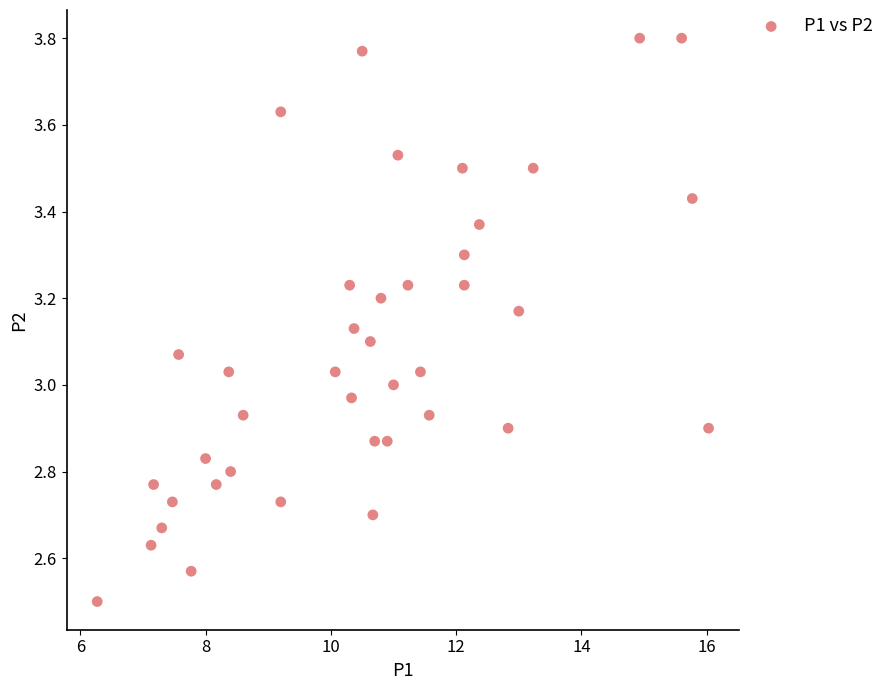

What is the range of Y values (max minus min)?

1.3